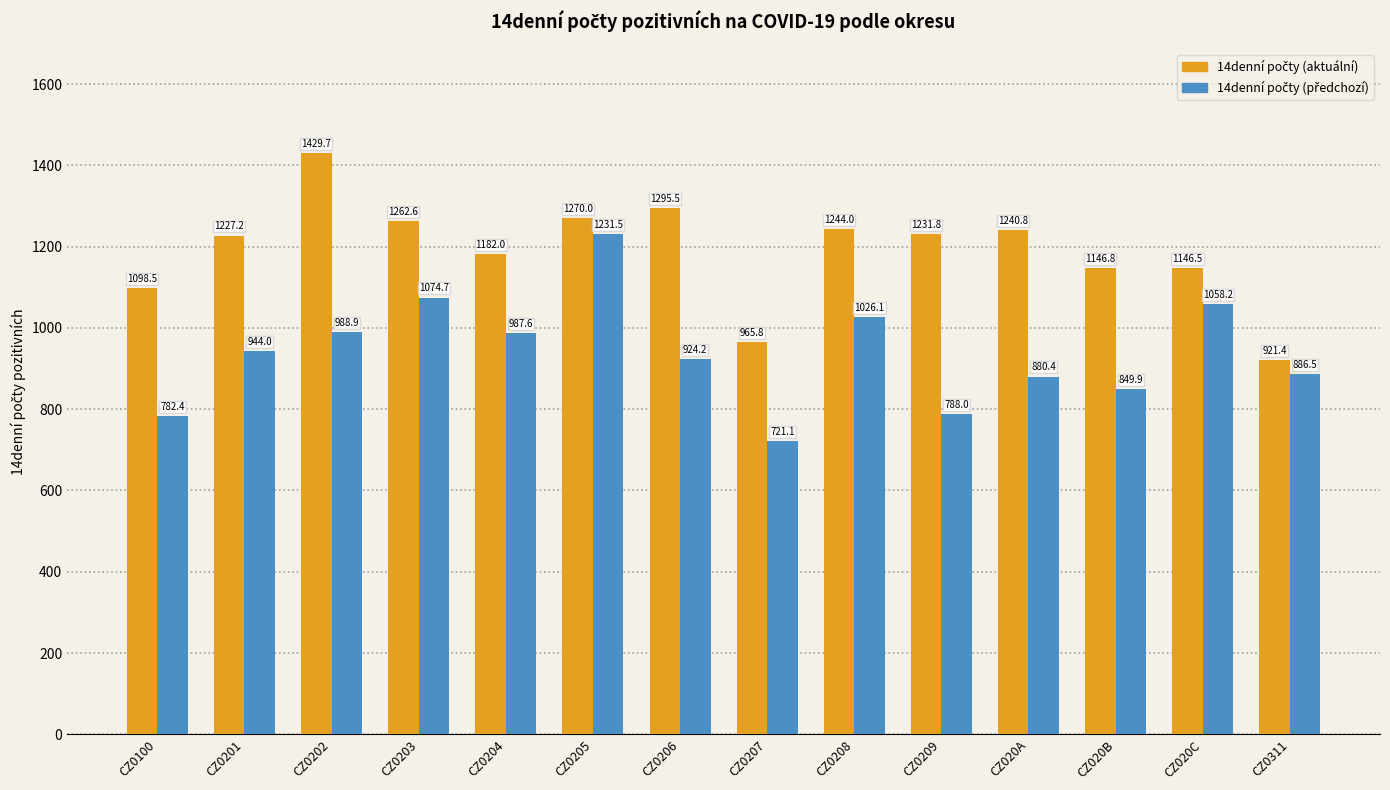

What is the greatest value displayed?

1429.7